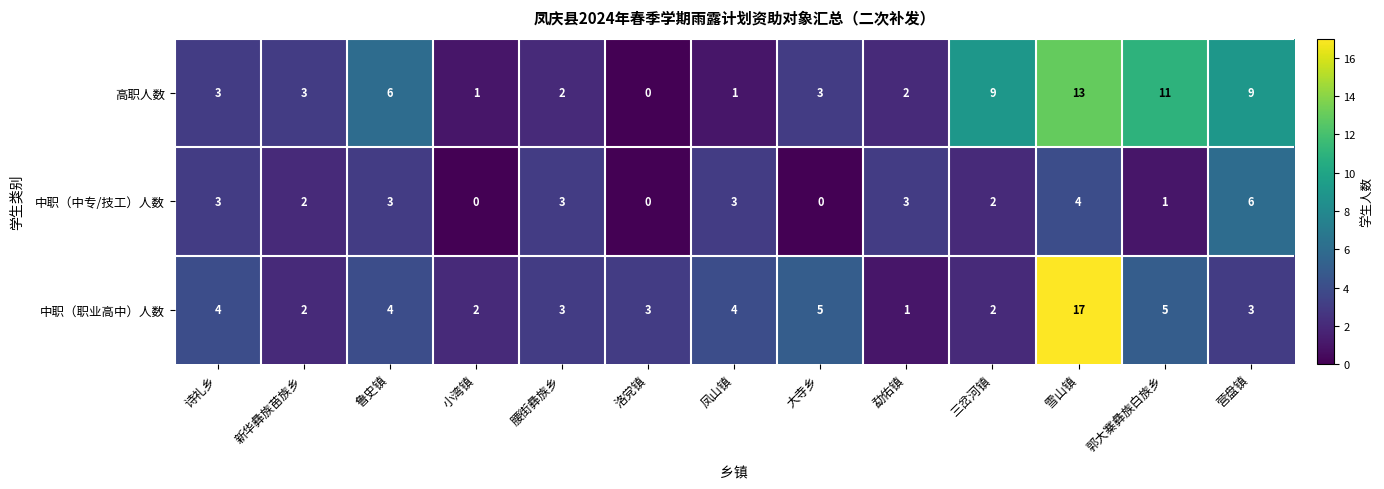

Which series has the largest total across all categories?

高职人数